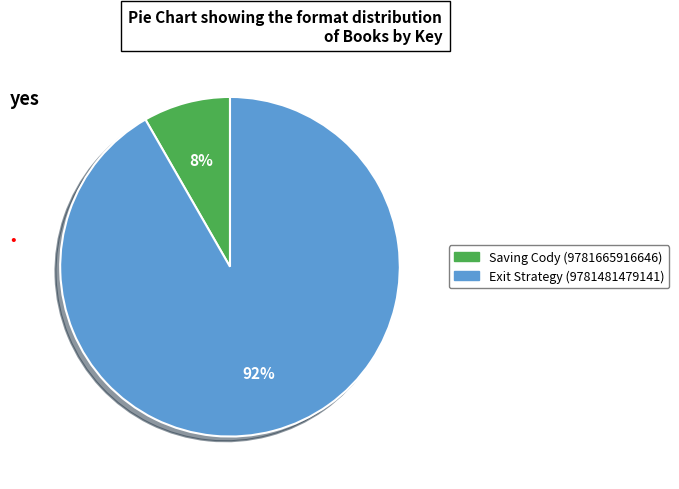

Rank the categories by value from highest to lowest.

Exit Strategy (9781481479141), Saving Cody (9781665916646)